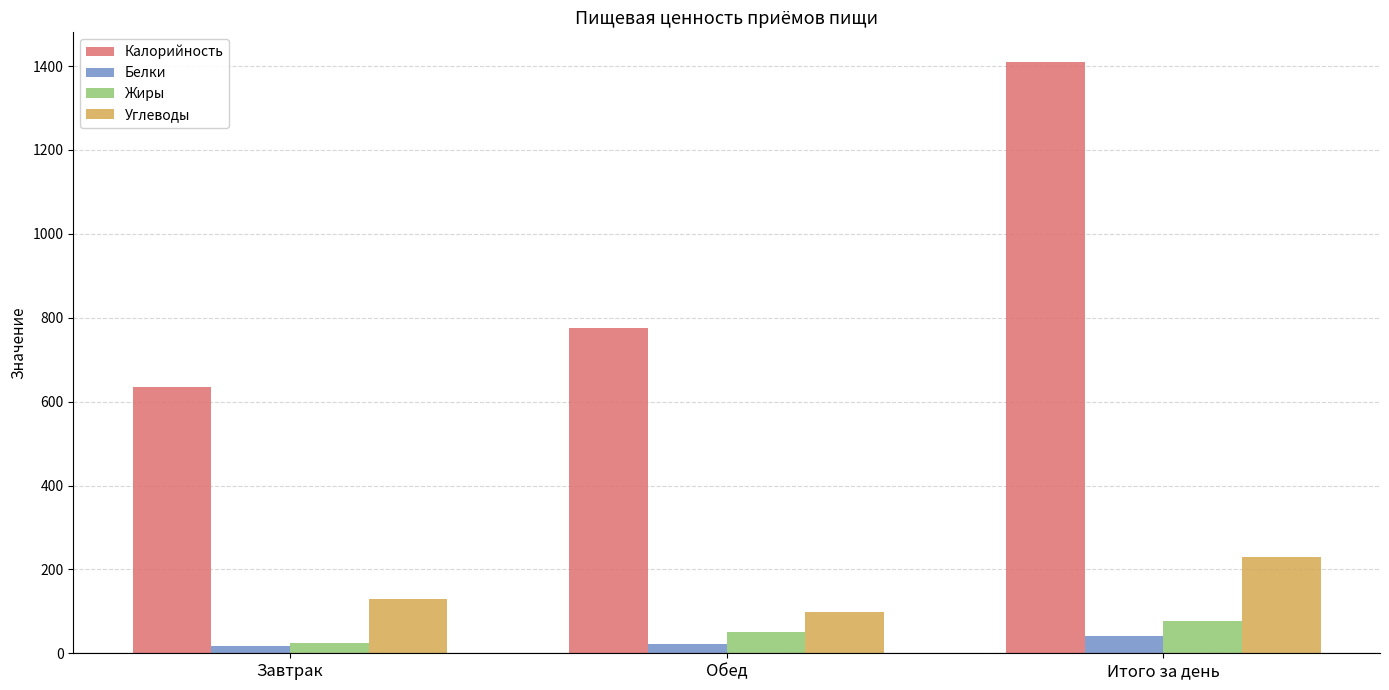

The Белки series shows 22.3 at Обед. True or false?

True